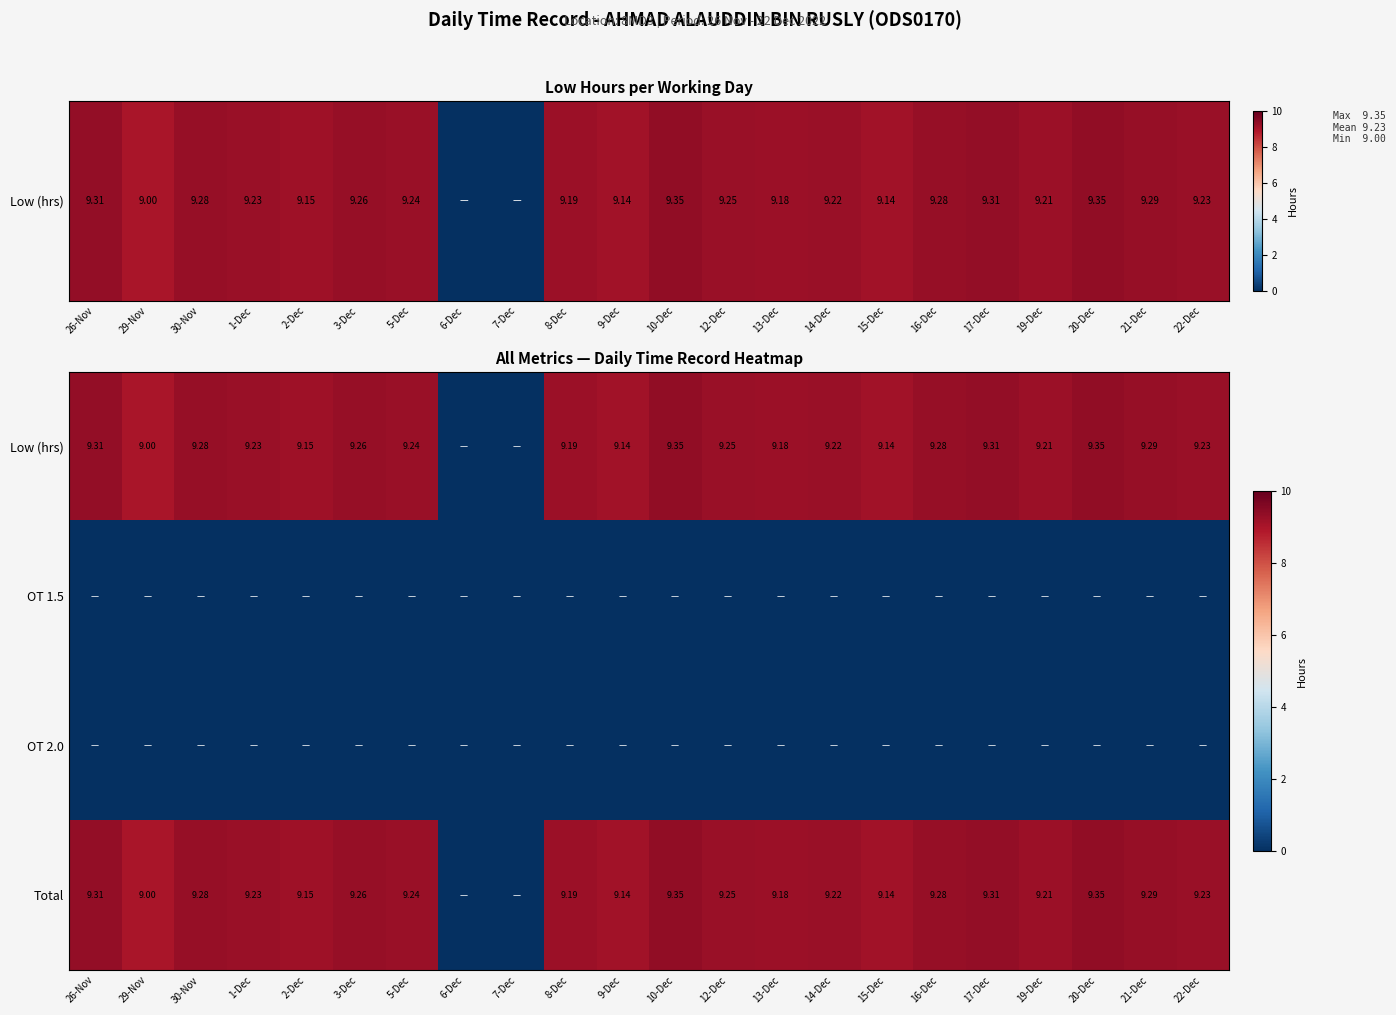

What is the maximum value shown in the chart?

9.3